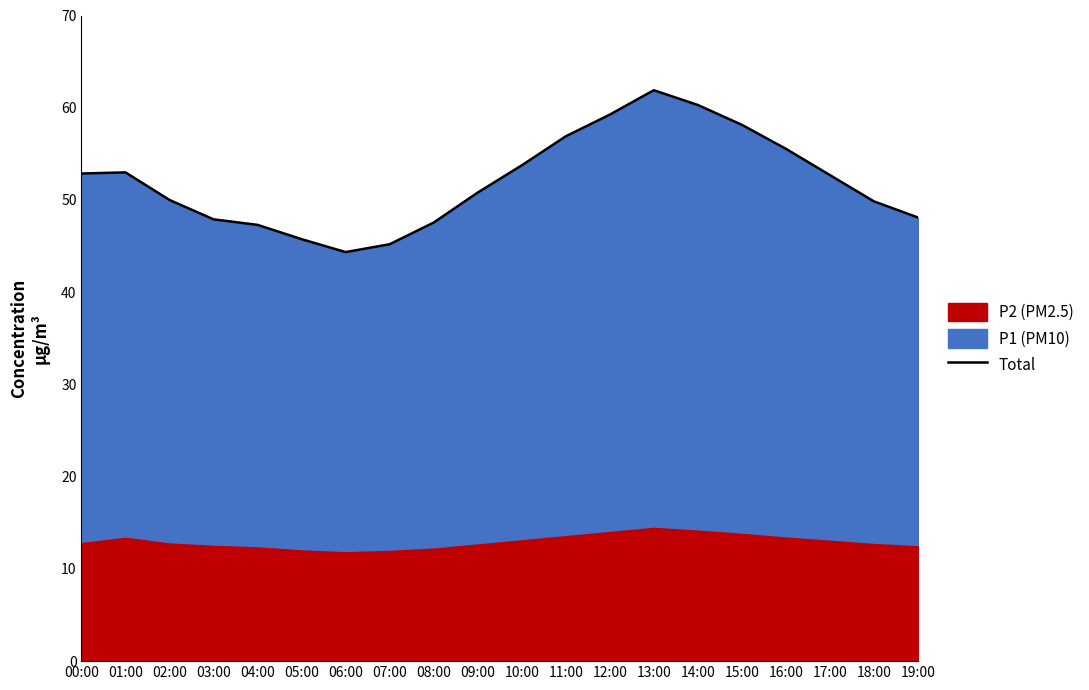

What is the difference between the values at 00:00 and 12:00?

6.4